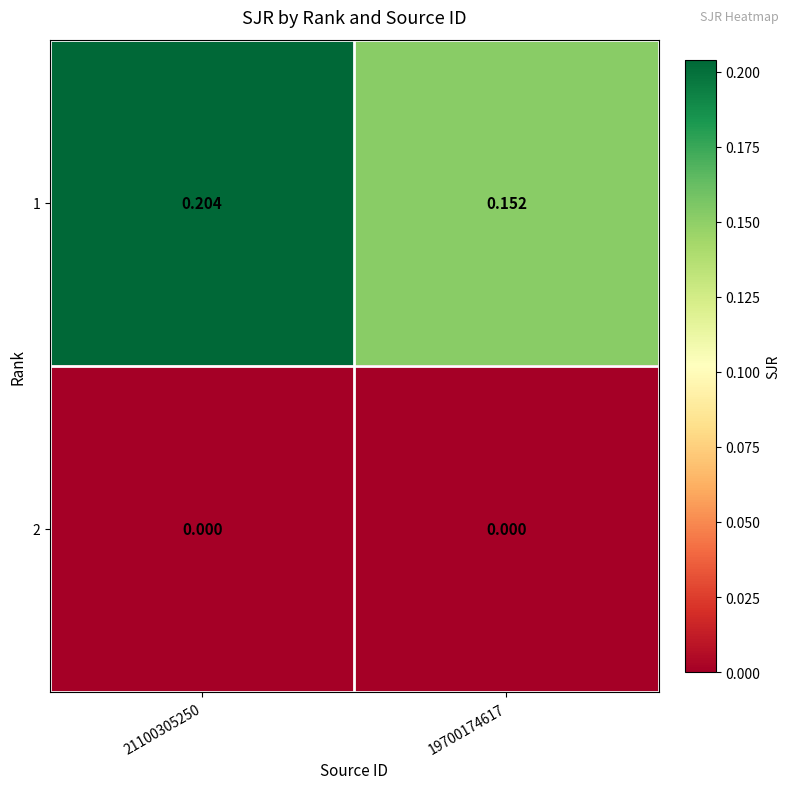

How many categories are shown in the chart?

2